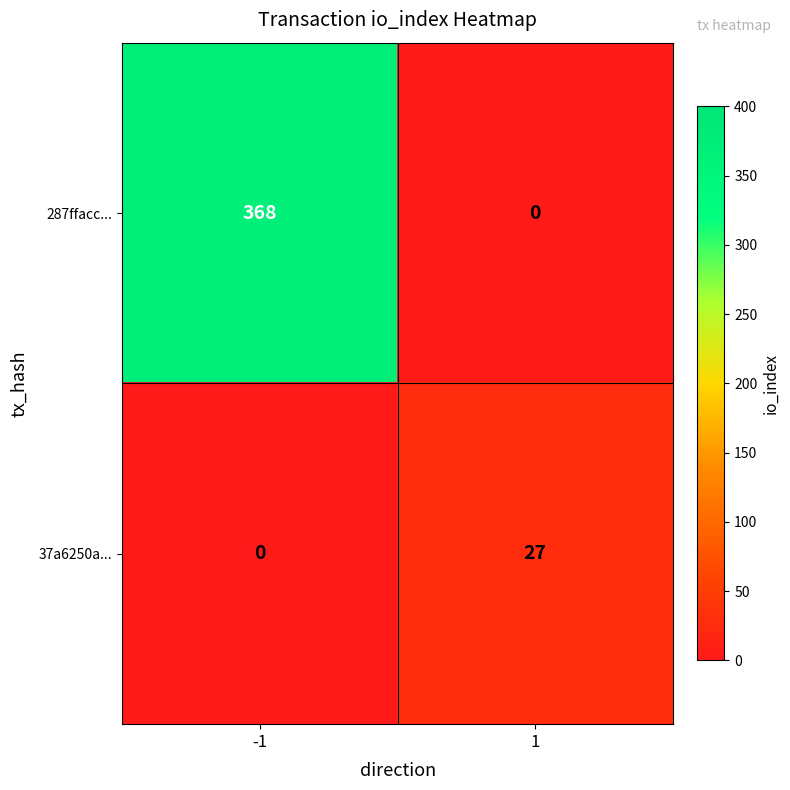

How many series are shown in this chart?

2